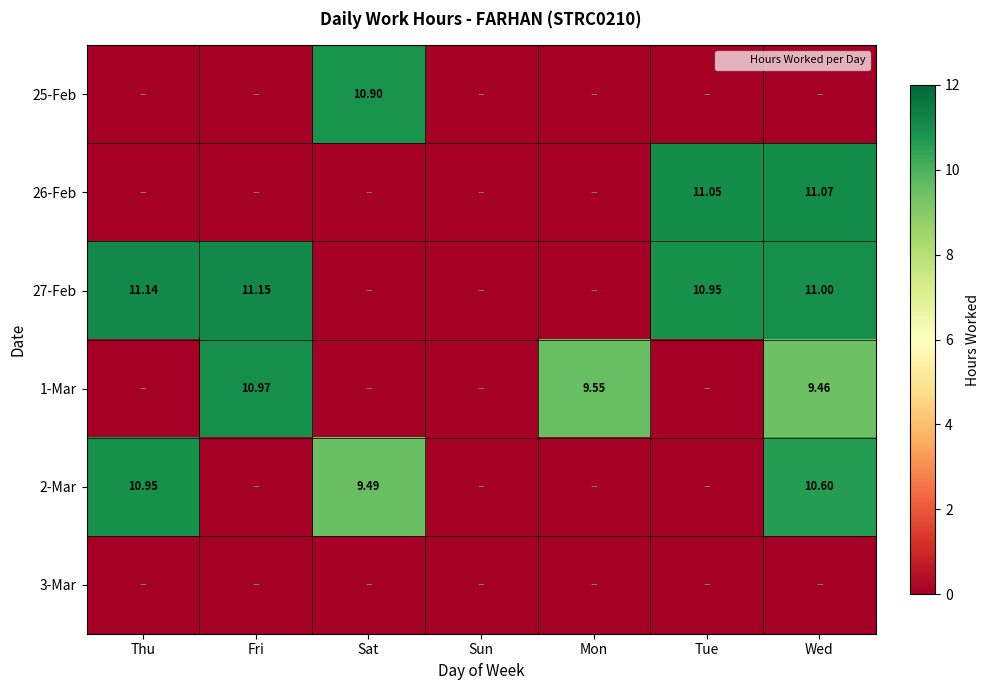

How many values in the 2-Mar series exceed 0?

3